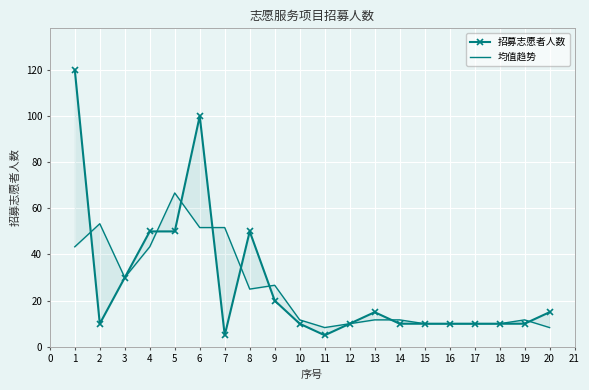

What is the difference between the second highest and minimum values in the 招募志愿者人数 series?

95.0